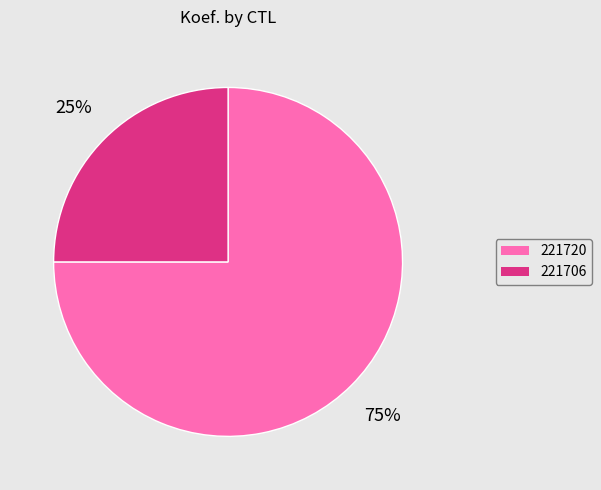

How many slices are in this pie chart?

2